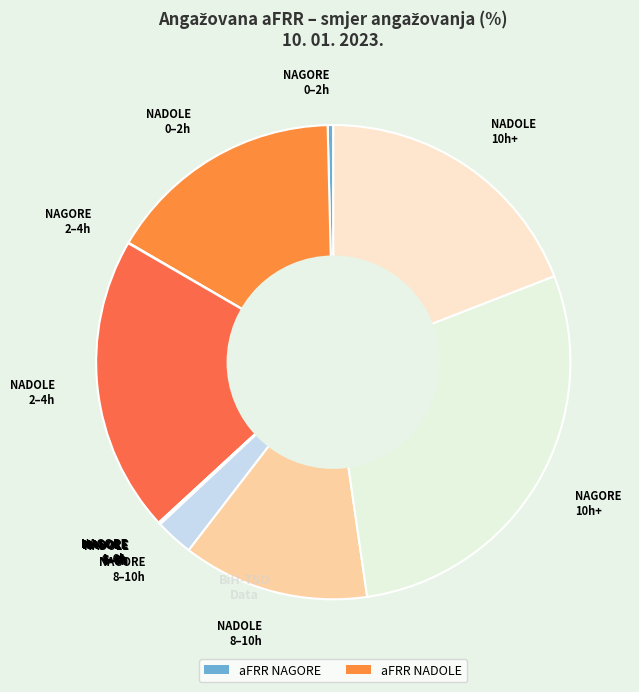

Between NADOLE 8–10h and NADOLE 2–4h, which is larger?

NADOLE 2–4h